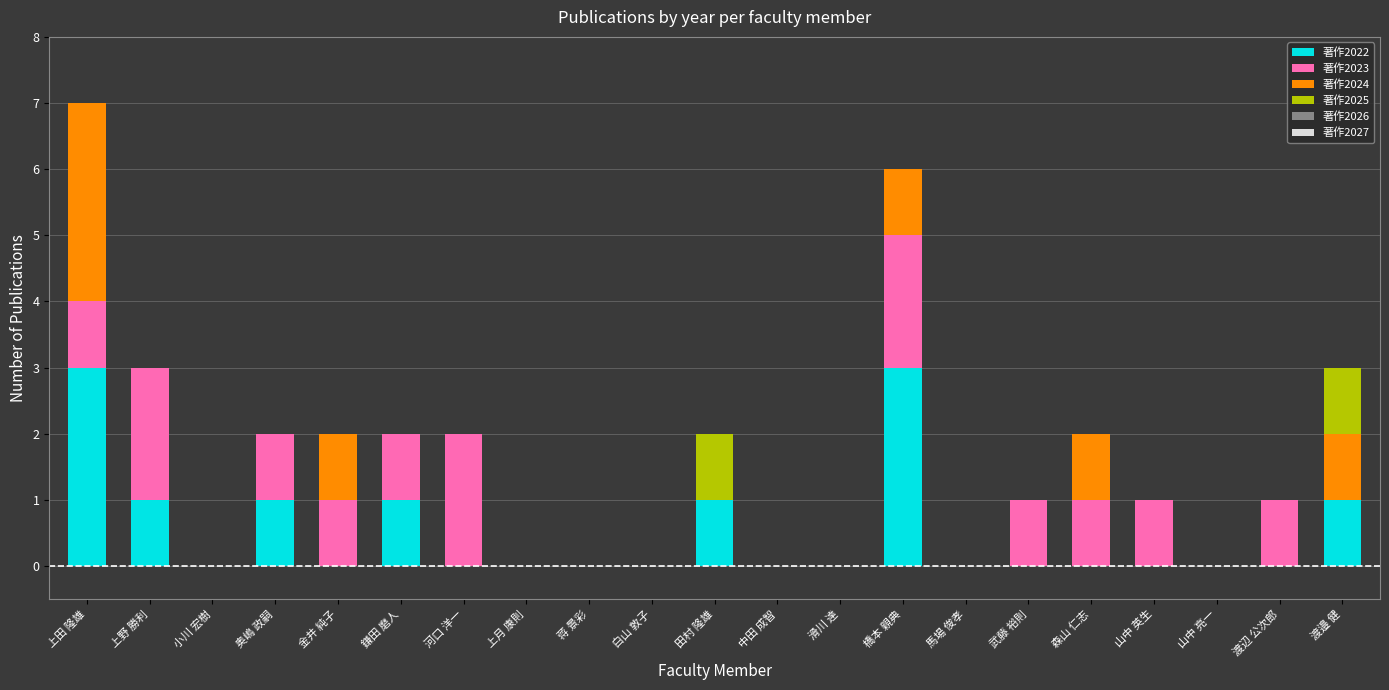

What is the maximum value for 著作2022?

3